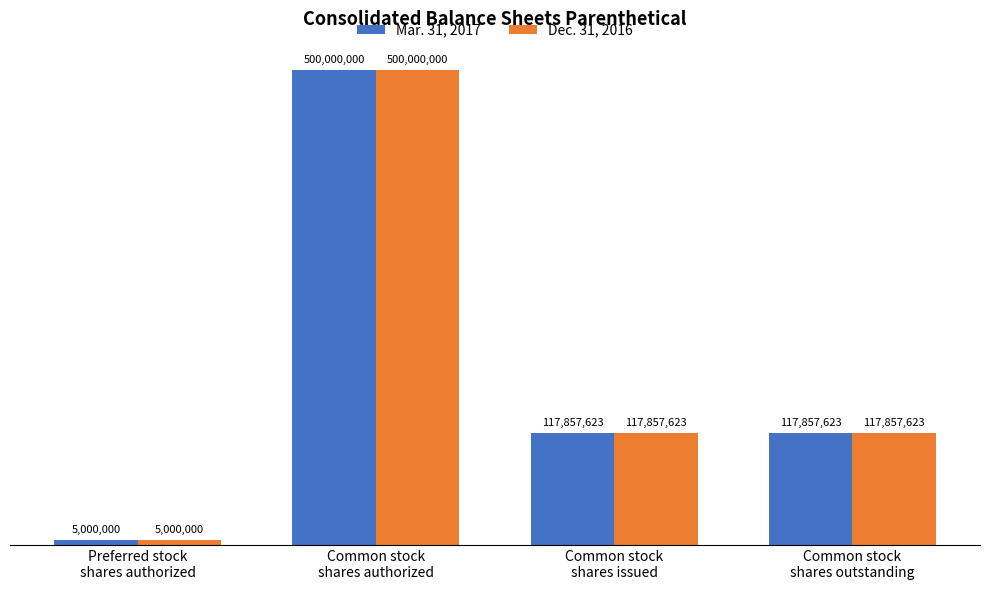

At how many categories does at least one series exceed 52472835?

3